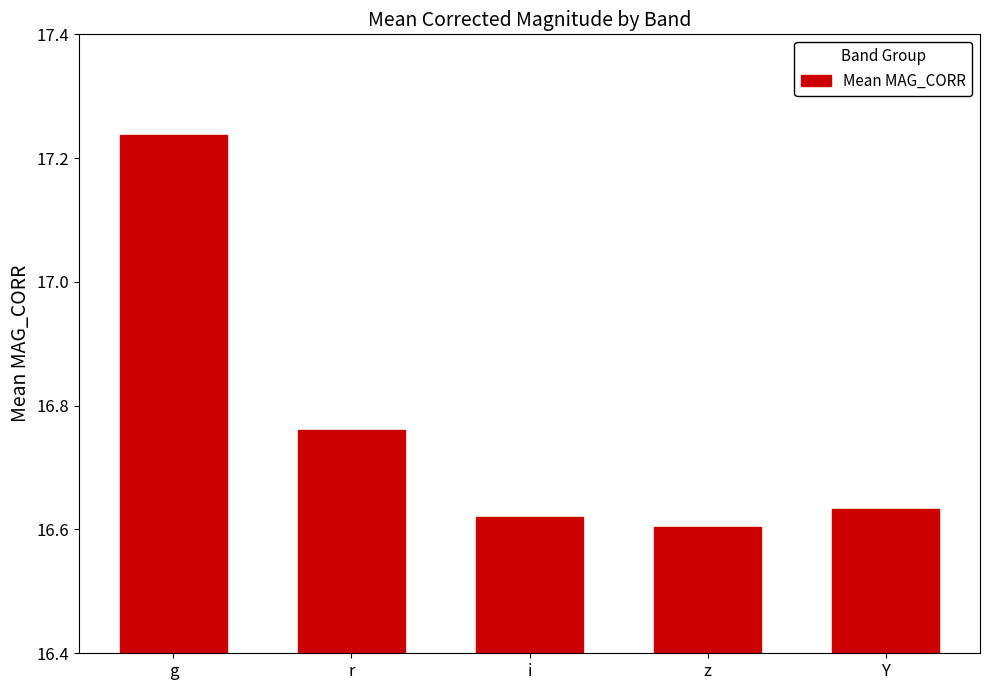

Which label corresponds to the largest value in the chart?

g